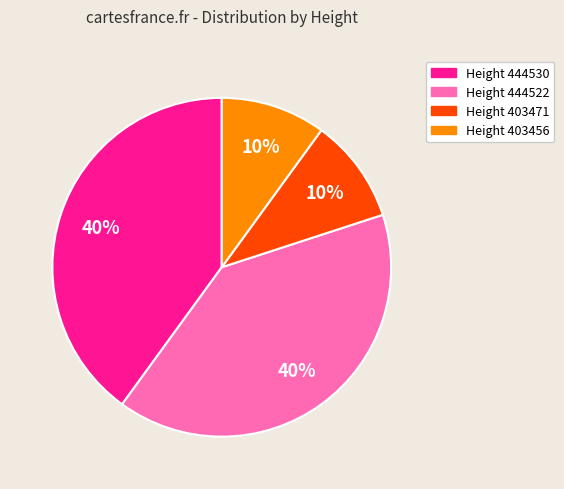

Approximately how many times larger is the value at Height 403456 compared to Height 403471?

1.0